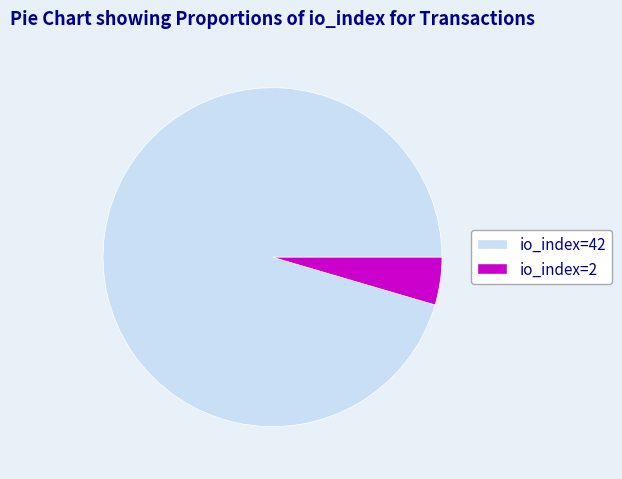

Is there a majority slice in this chart?

Yes